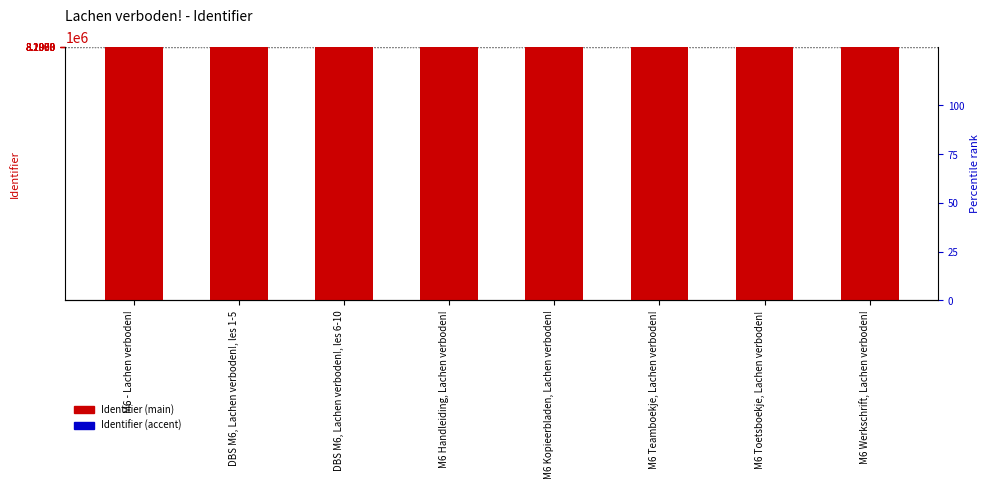

How many Identifier (accent) values are between 40 and 80?

5